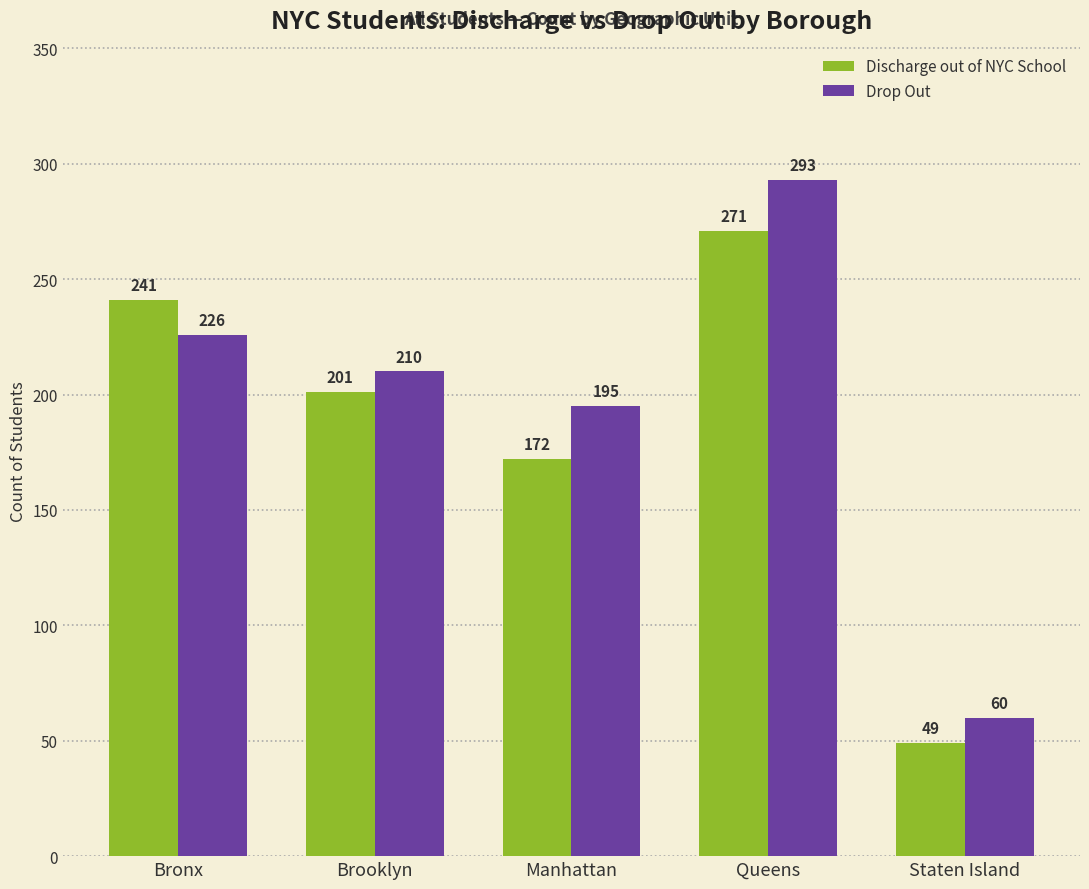

Read the Discharge out of NYC School value at Bronx.

241